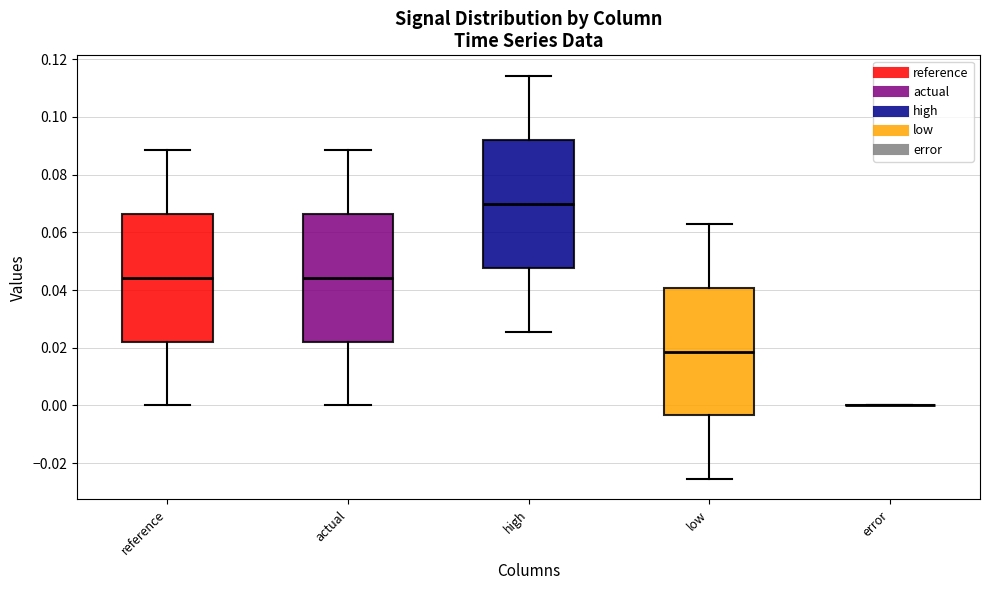

Reading left to right, read every box against the y-axis: the position of its median line, the range the box covers, and the ends of its whiskers. The values are not printed on the chart, so give them approximately, as read against the axis.

reference: median 0.044, box 0.022 to 0.066, whiskers 0.000 to 0.088
actual: median 0.044, box 0.022 to 0.066, whiskers 0.000 to 0.088
high: median 0.070, box 0.048 to 0.092, whiskers 0.026 to 0.114
low: median 0.018, box -0.004 to 0.040, whiskers -0.026 to 0.064
error: box collapsed to a line at 0.000, whiskers 0.000 to 0.000